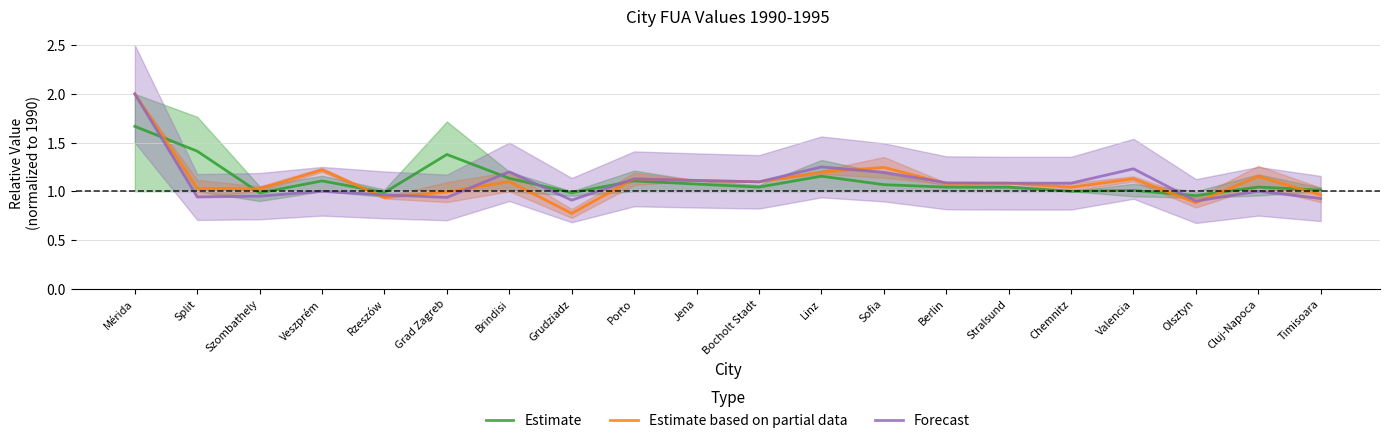

List the labels in order of Estimate value, smallest first.

Olsztyn, Szombathely, Grudziadz, Rzeszów, Chemnitz, Valencia, Timisoara, Stralsund, Berlin, Bocholt Stadt, Cluj-Napoca, Sofia, Jena, Porto, Veszprém, Brindisi, Linz, Grad Zagreb, Split, Mérida